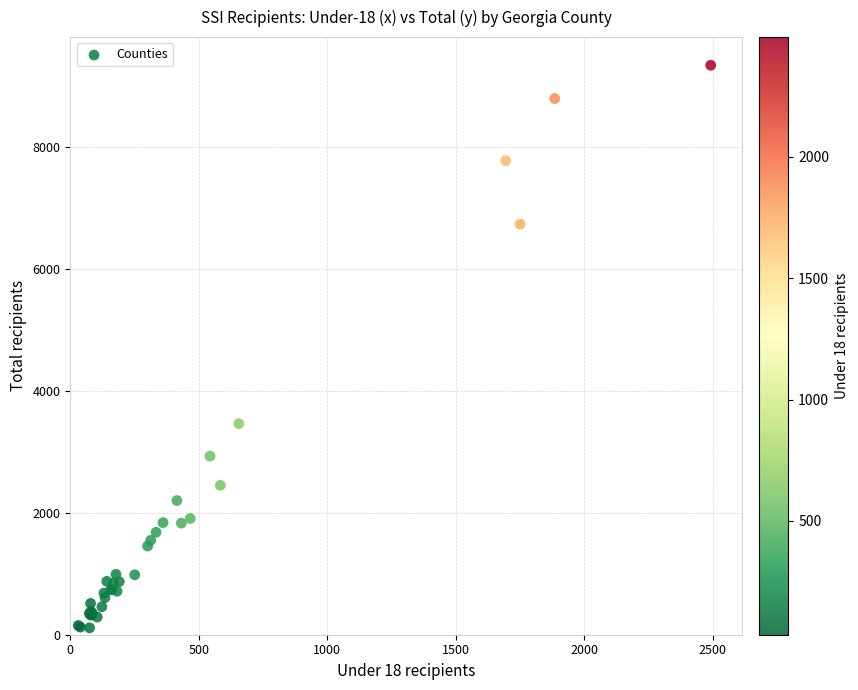

What Y value in the scatter plot is closest to 4724?

3460